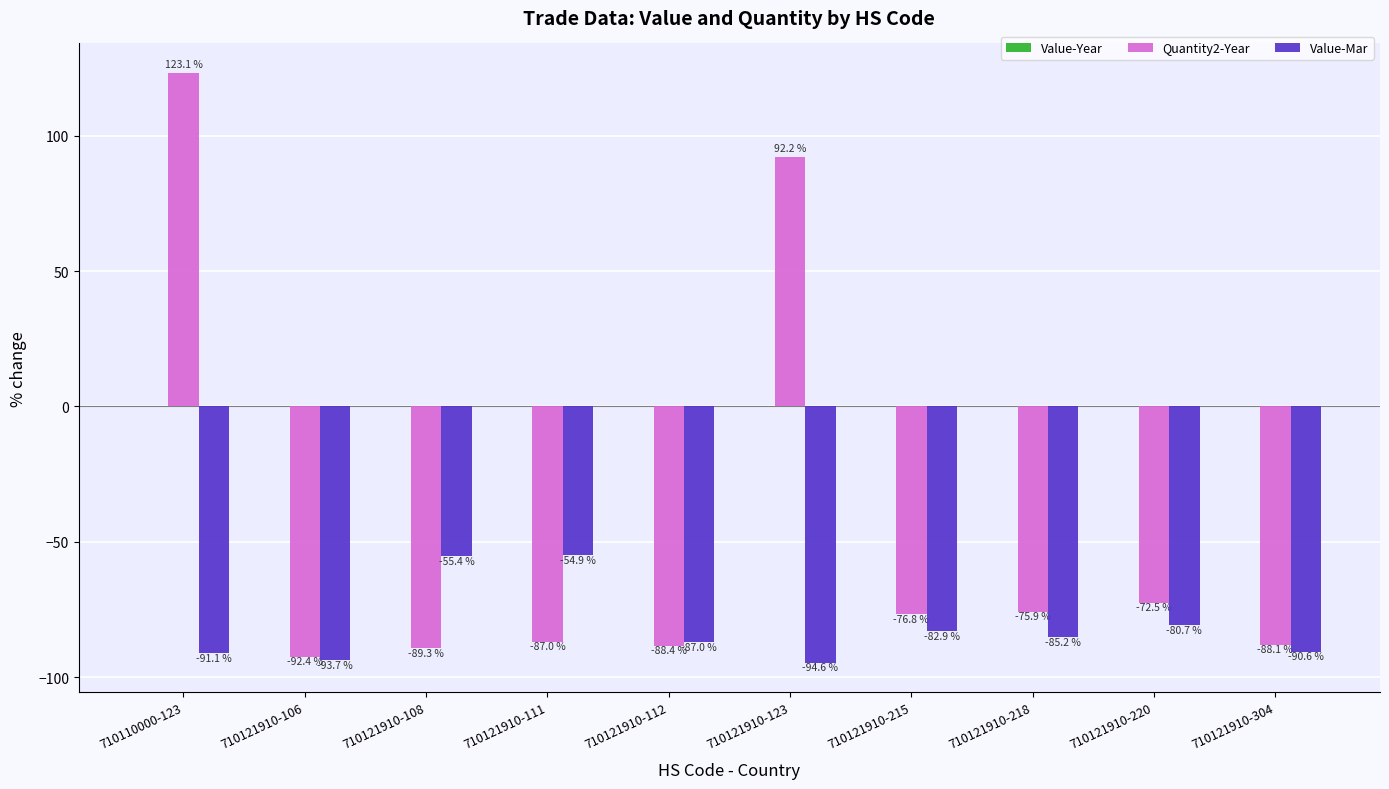

What is the total value across all series at 710121910-123?

-2.3